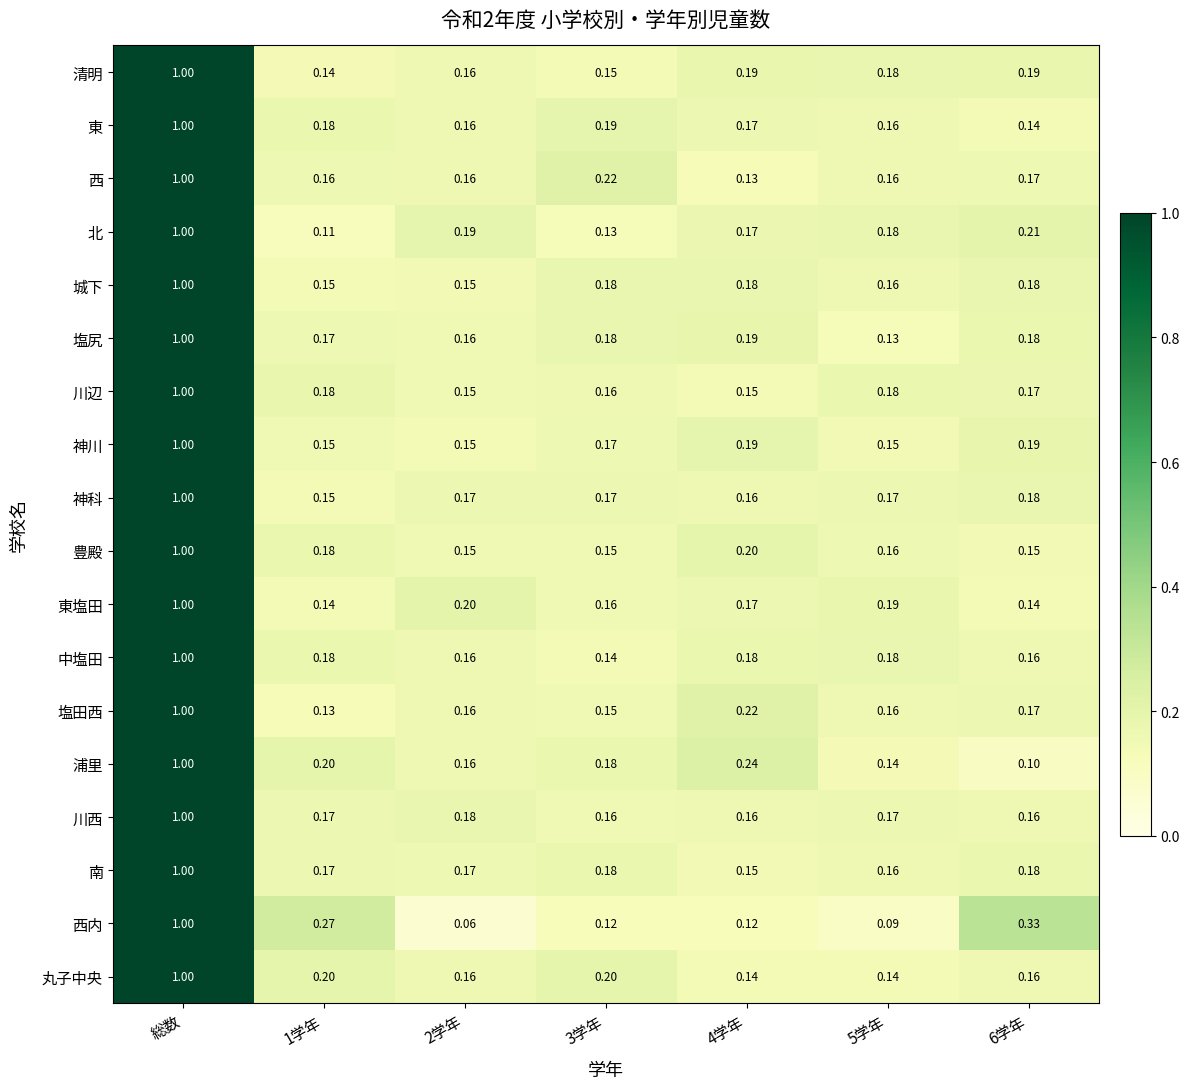

Is the value of 塩尻 at 4学年 greater than the value of 東 at 1学年?

Yes